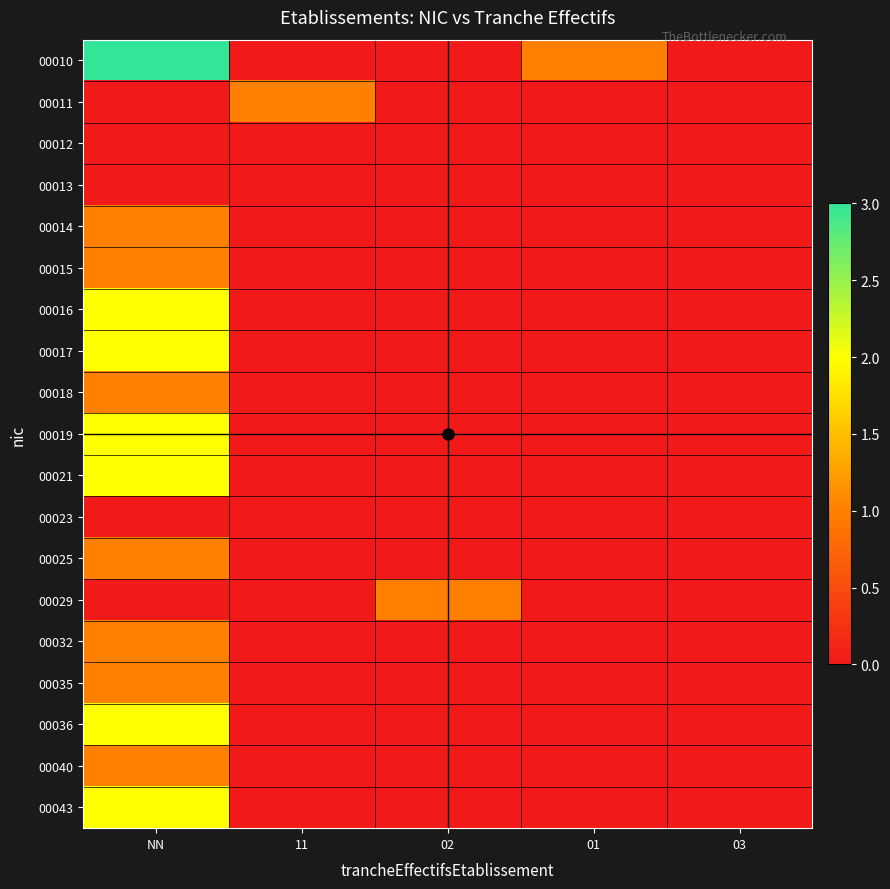

What is the difference between the highest and lowest values at NN?

3